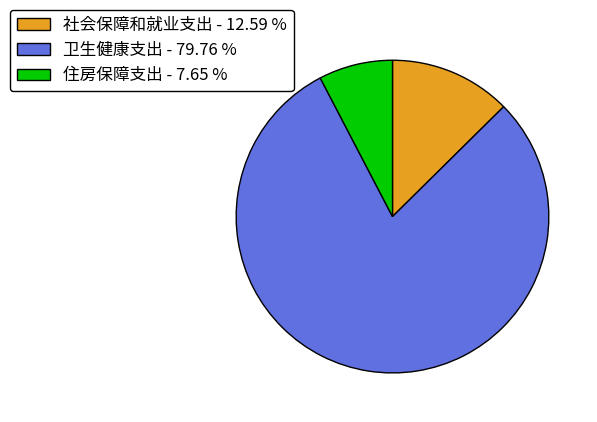

Is the sum of 住房保障支出 - 7.65 % and 卫生健康支出 - 79.76 % greater than half?

Yes